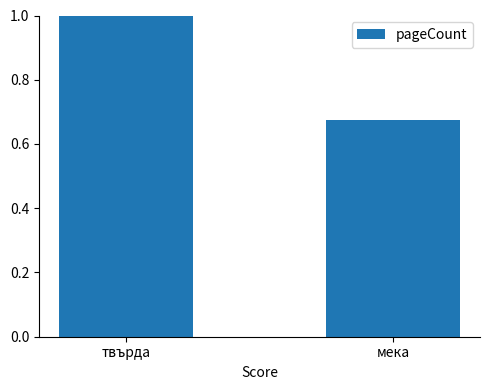

How many values are between 0 and 1?

2